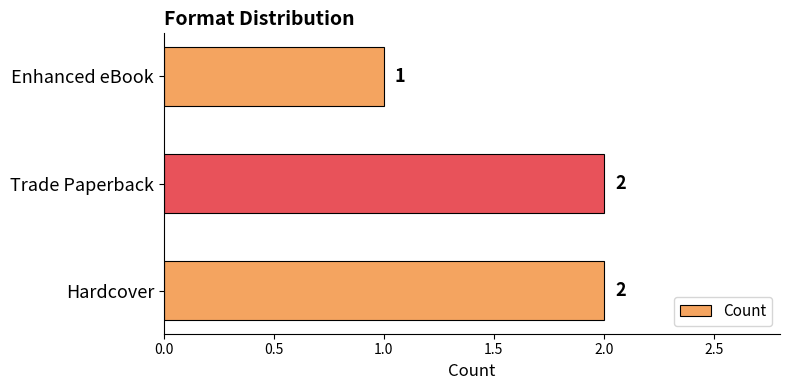

What is the sum of all values?

5